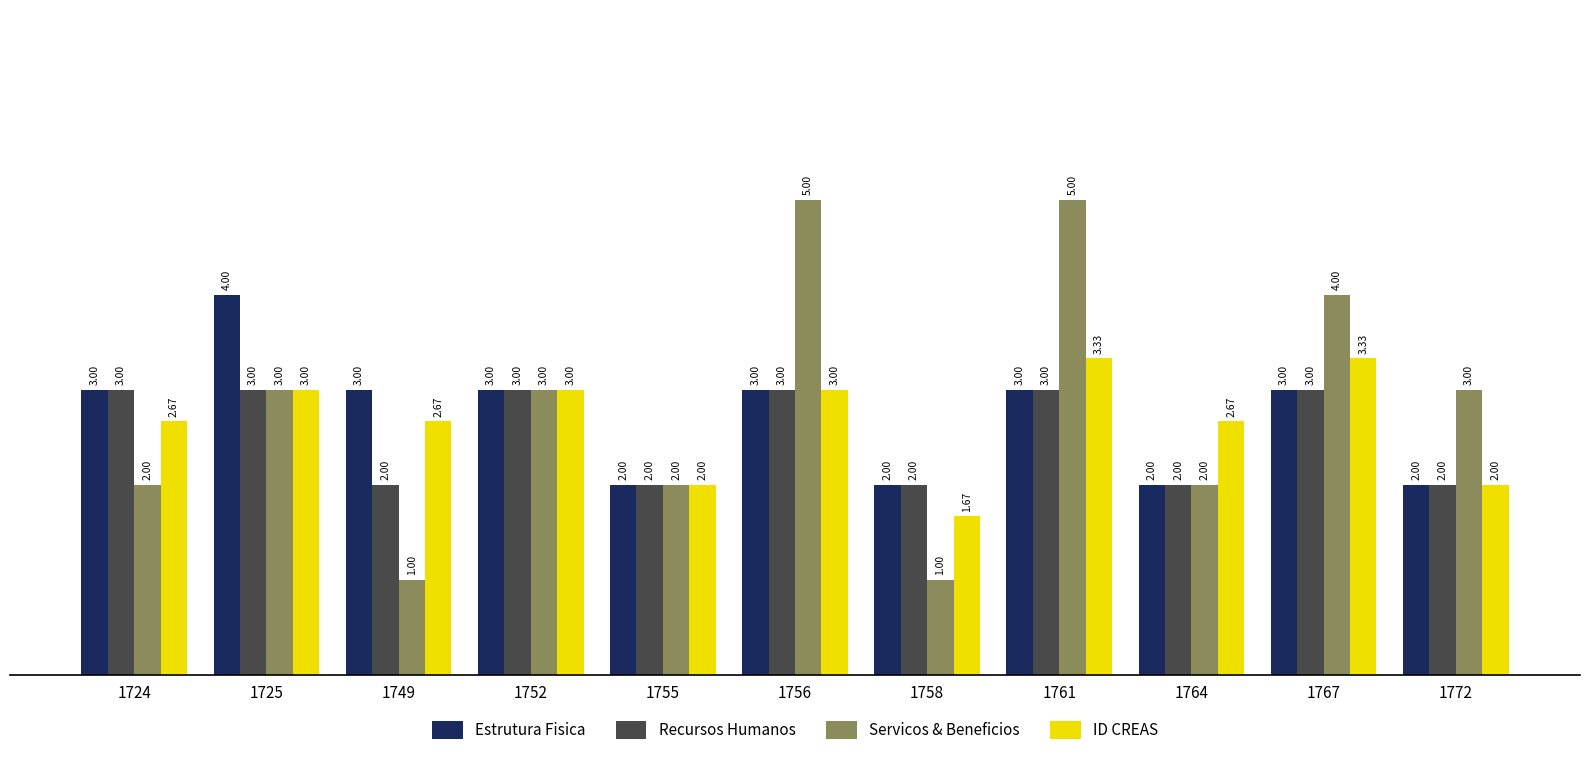

What are all the series names shown in the legend?

Estrutura Fisica, Recursos Humanos, Servicos & Beneficios, ID CREAS